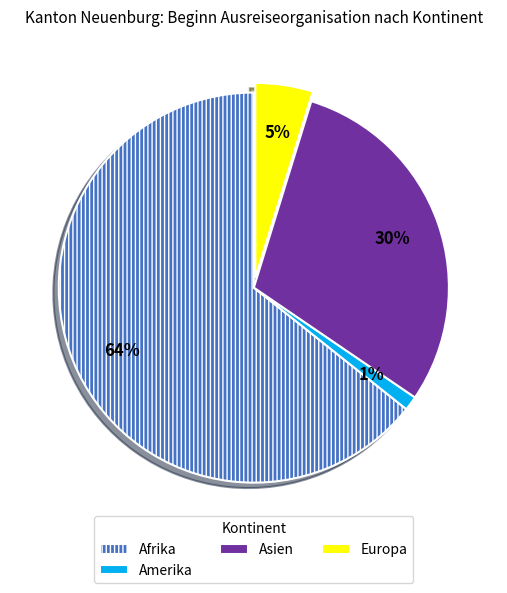

To the nearest percent, what is the combined percentage of Europa and Asien?

35%